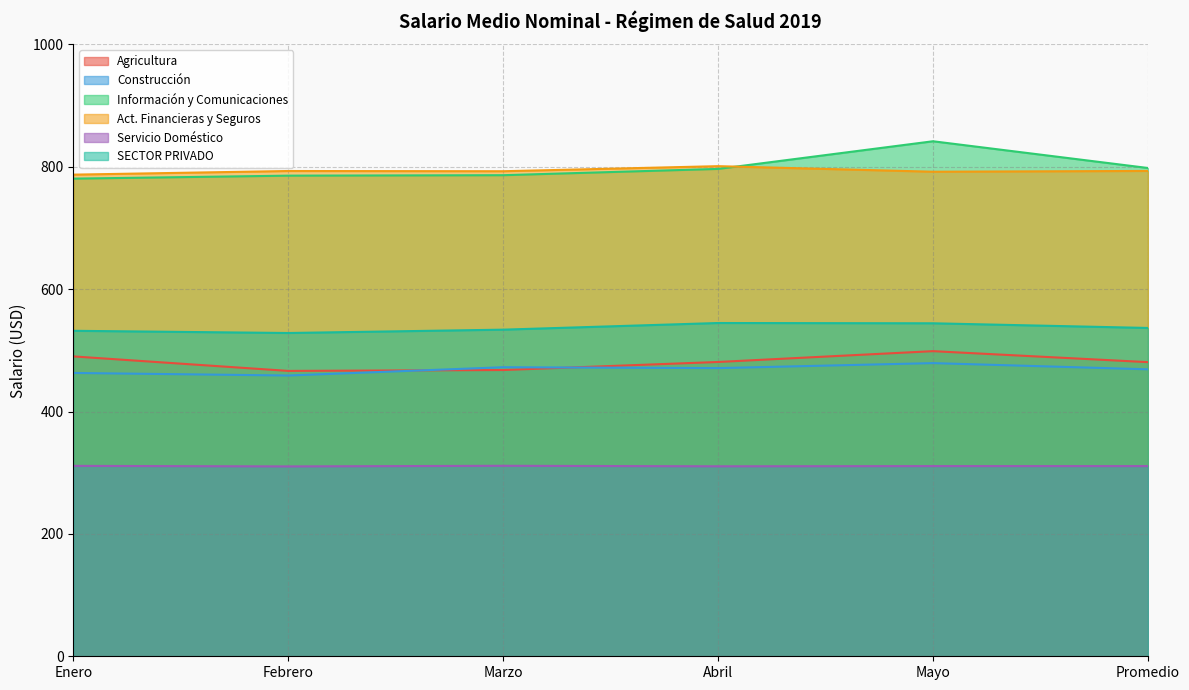

Does the chart have visible grid lines?

Yes